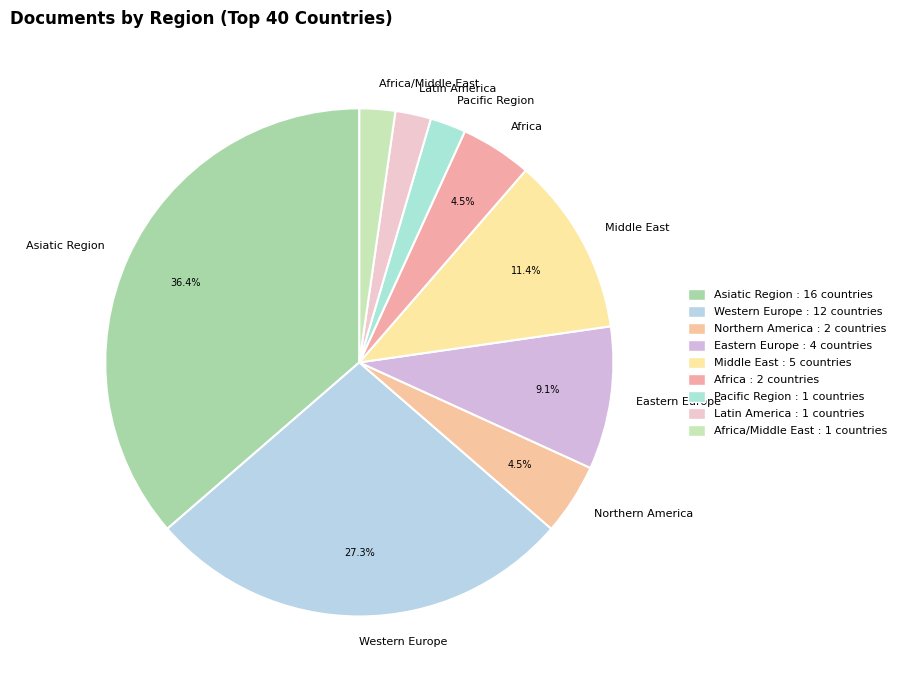

To the nearest percent, what is the difference between the Western Europe and Asiatic Region slice percentages?

9%